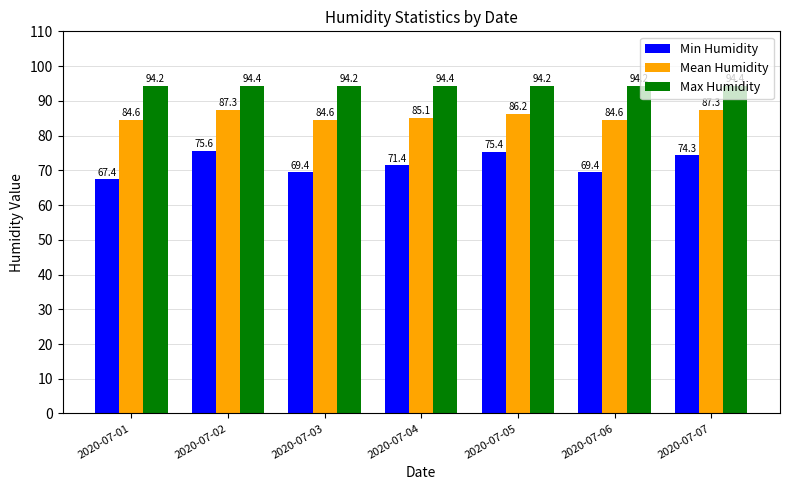

Read the Min Humidity value at 2020-07-07.

74.3